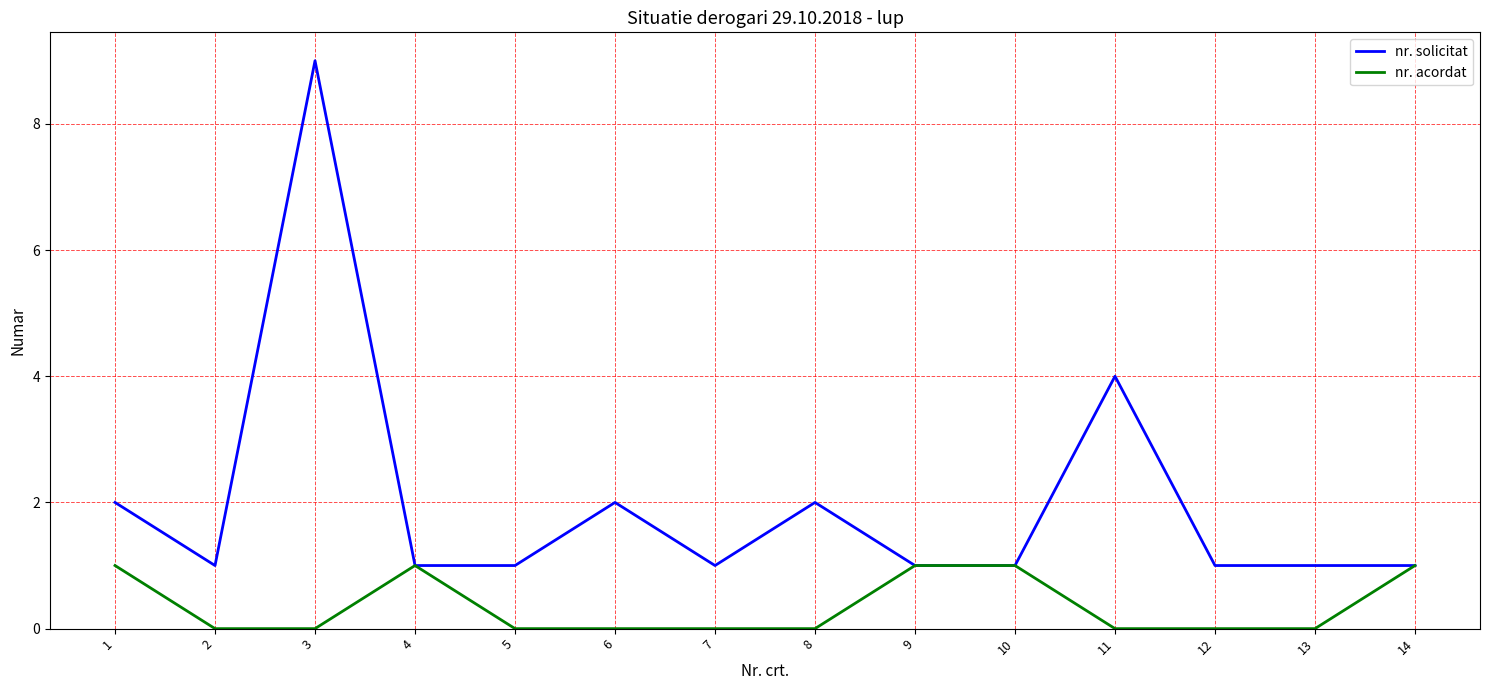

What is the total value across all series at 11?

4